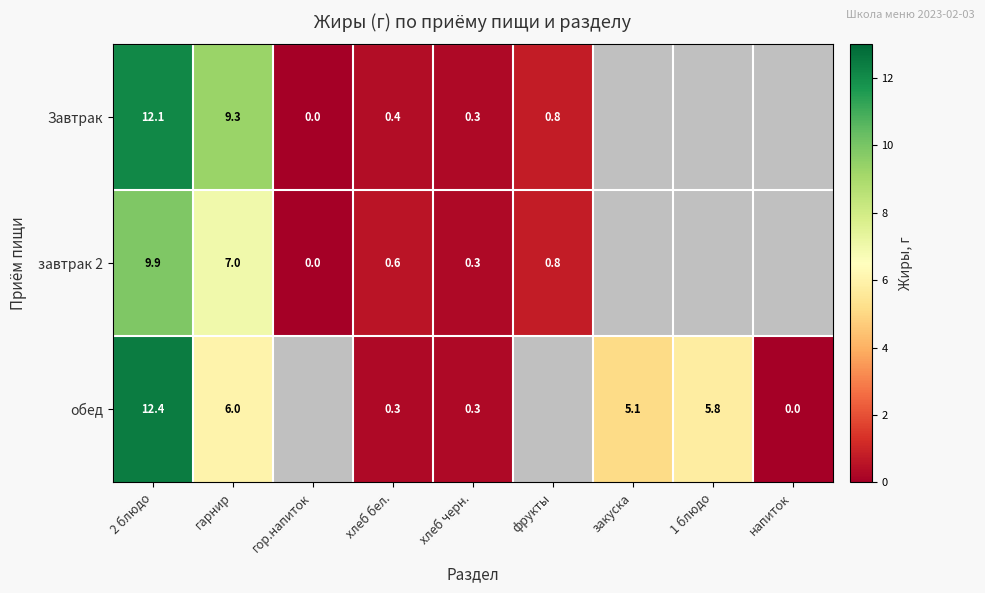

How many categories are shown in the chart?

9